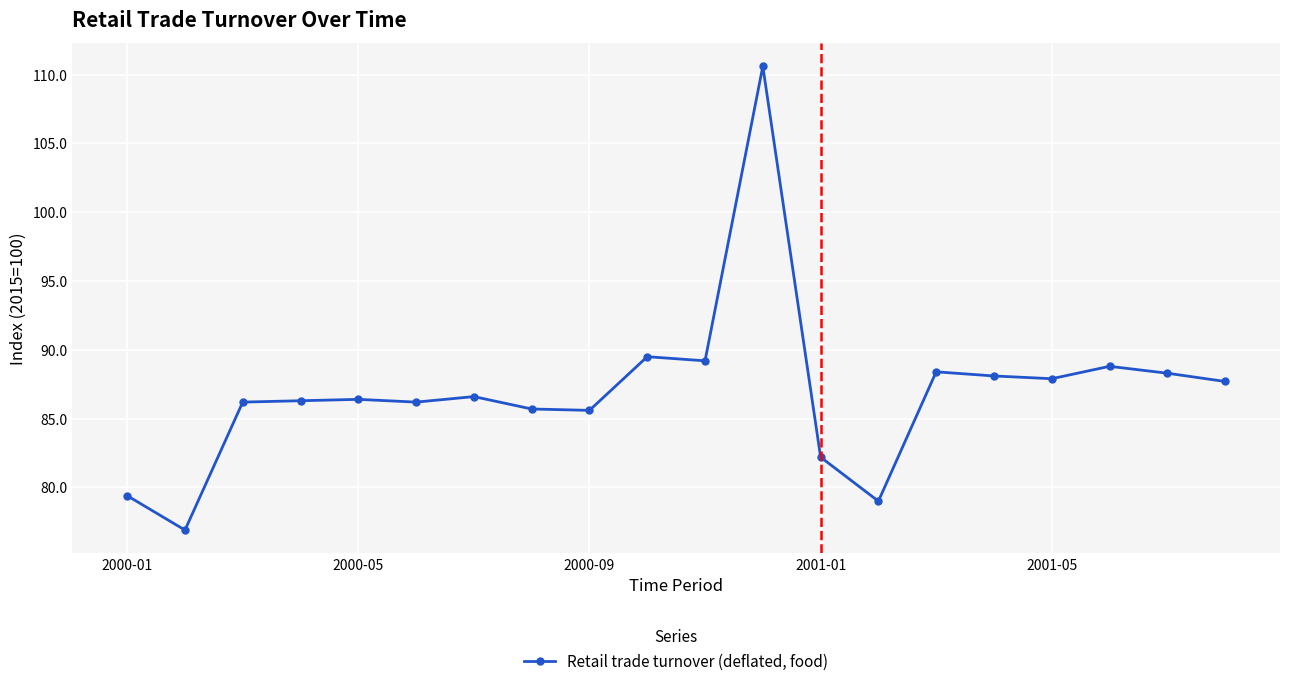

Is this an area chart (filled region under the line)?

No